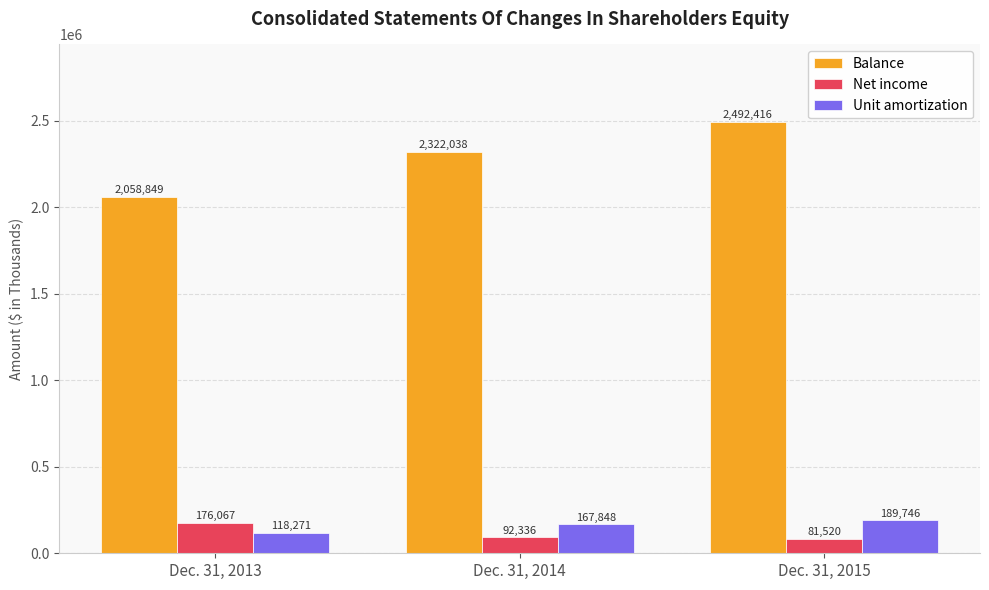

What is the difference between the highest and lowest values at Dec. 31, 2013?

1940578